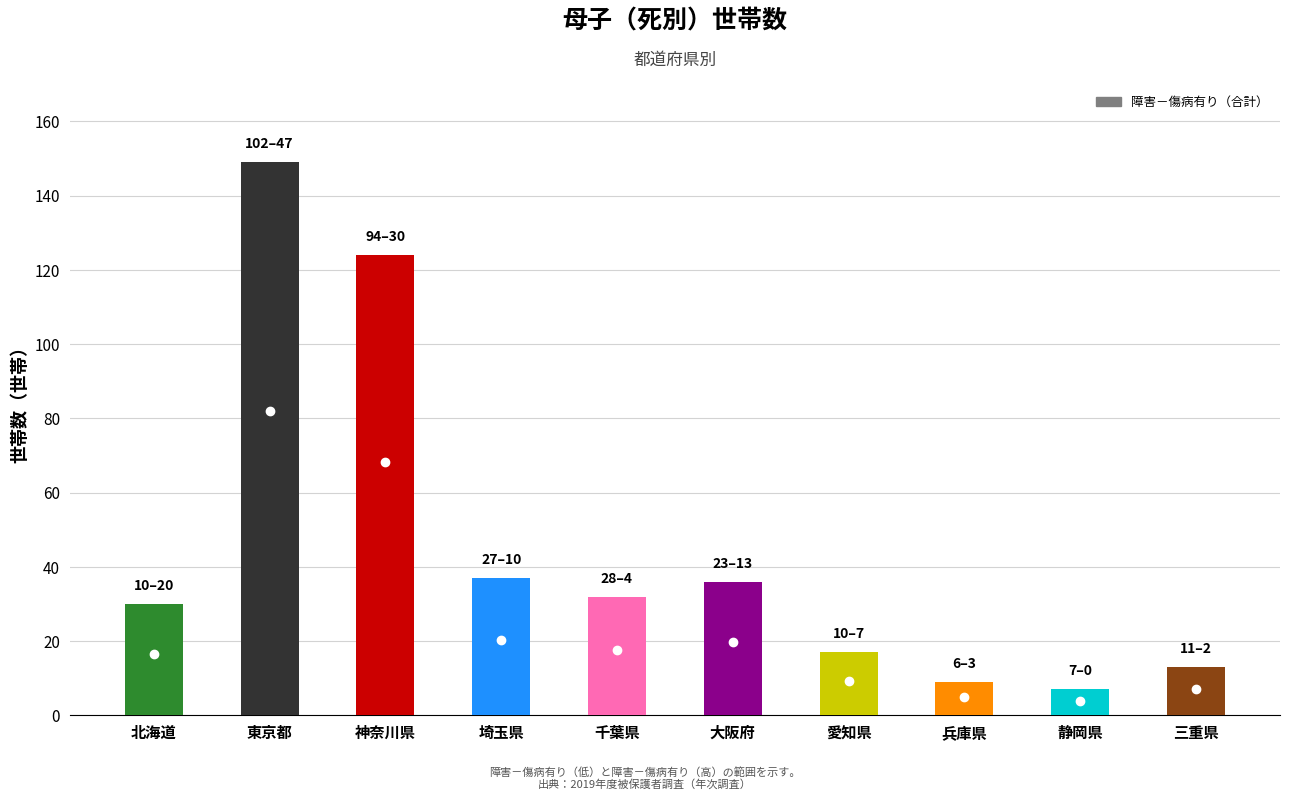

What is the difference between the maximum and second lowest values?

140